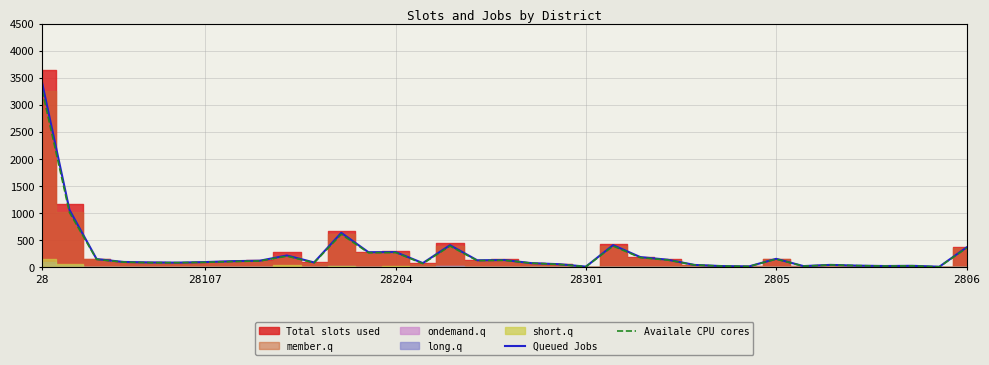

What is the value of the Availale CPU cores point at the 6th from the left?

85